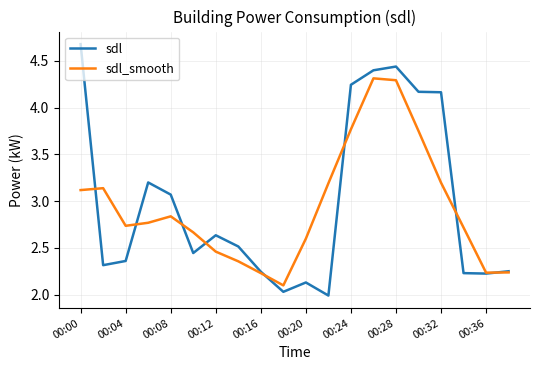

What are all the series names shown in the legend?

sdl, sdl_smooth